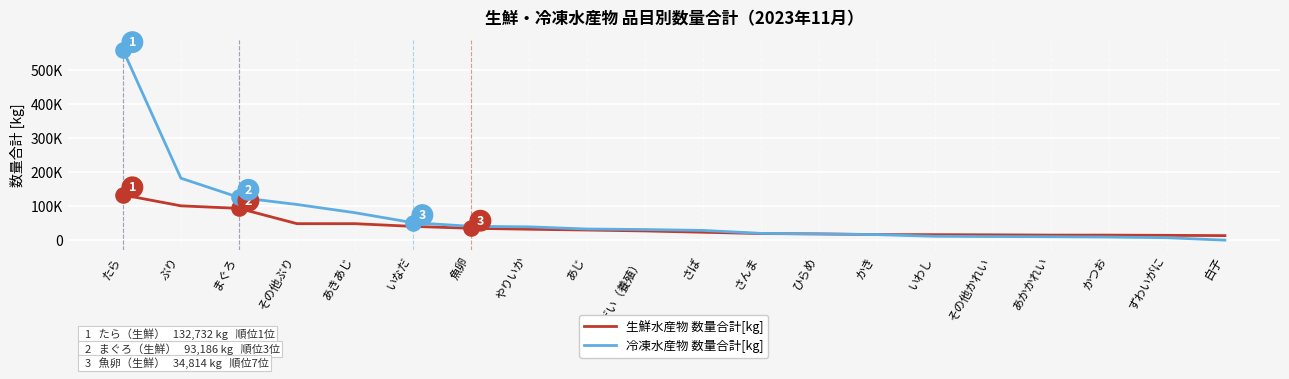

What are all the series names shown in the legend?

生鮮水産物 数量合計[kg], 冷凍水産物 数量合計[kg]